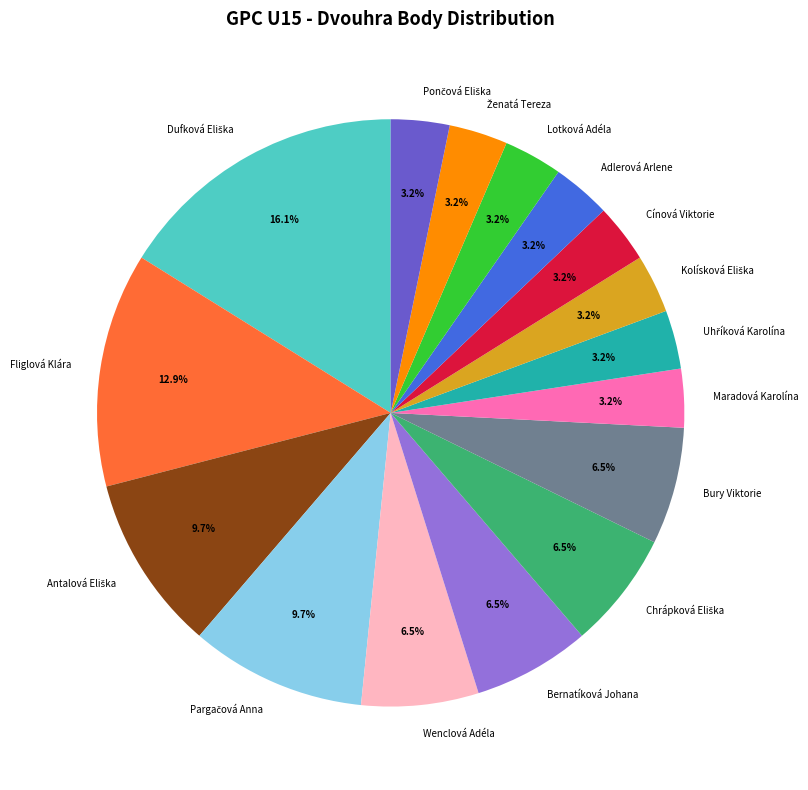

Is there any slice that represents more than half of the pie?

No